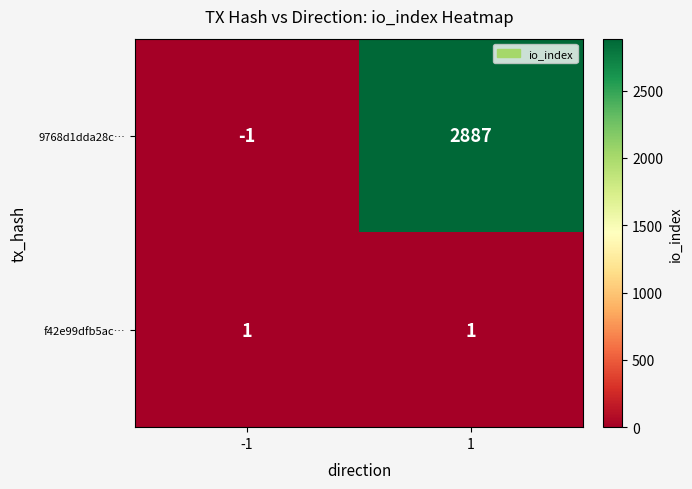

Reading left to right, transcribe all the data shown in this chart.

9768d1dda28c…: -1=-1	1=2887
f42e99dfb5ac…: -1=1	1=1